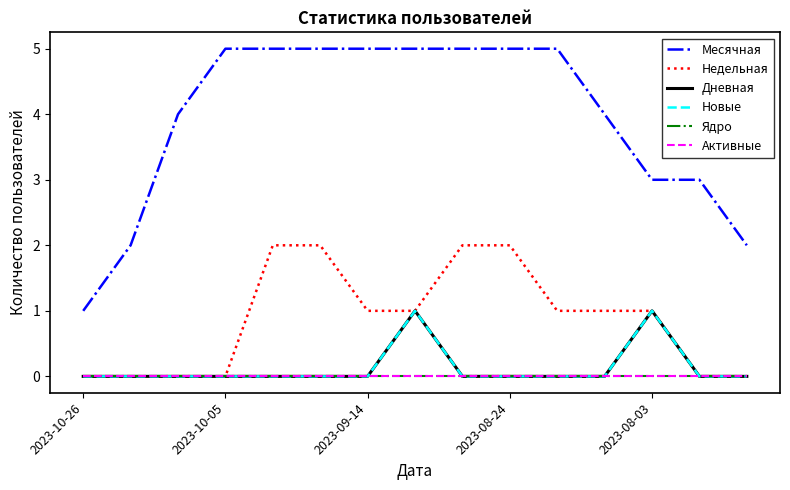

True or false: Активные and Месячная intersect in this chart.

False